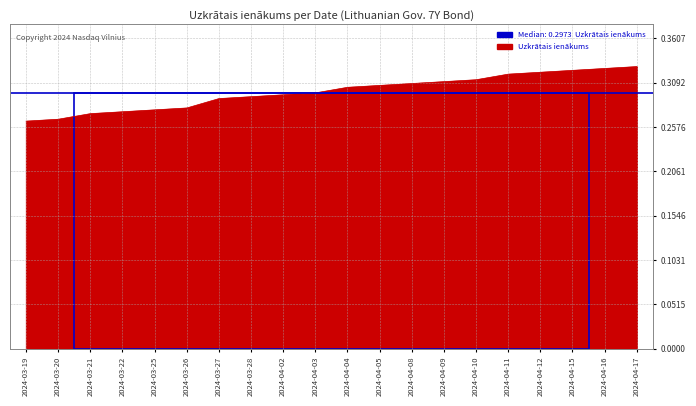

True or false: the data shows 0.3 at 2024-03-26.

True